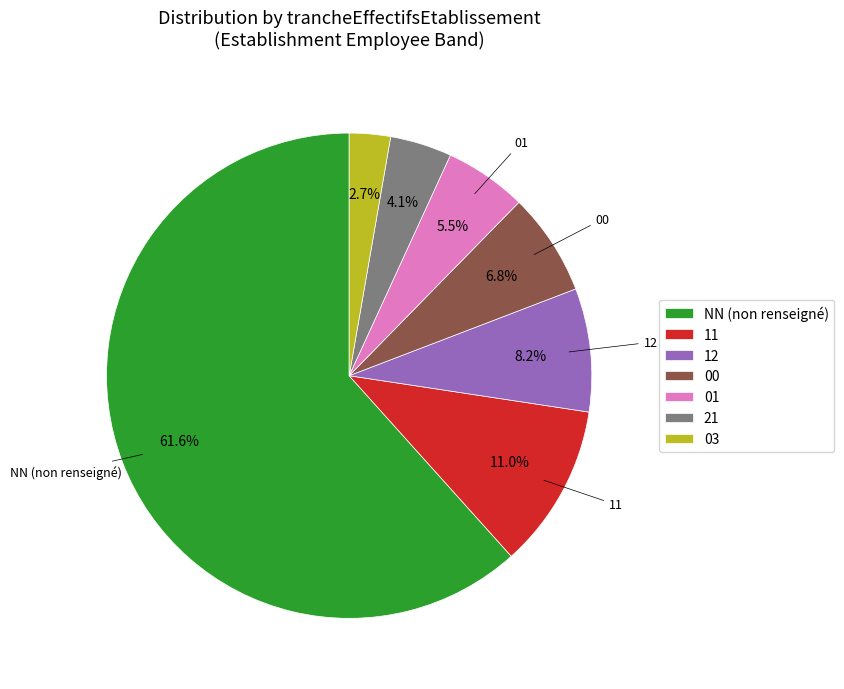

What percentage is the 11 slice, to the nearest percent?

11%